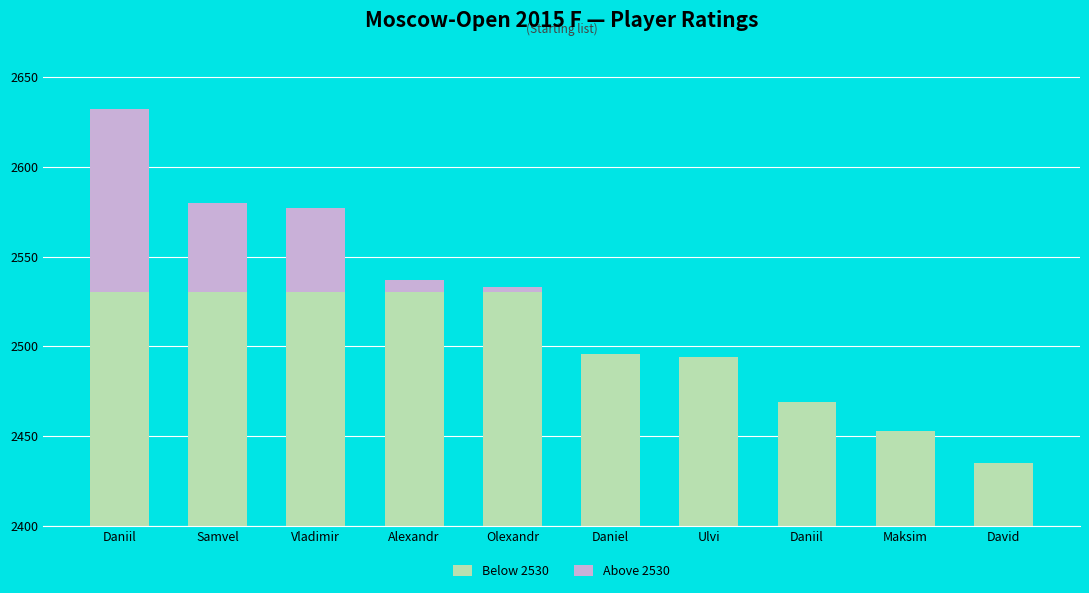

What is the sum of the Above 2530 values at Vladimir and Maksim?

47